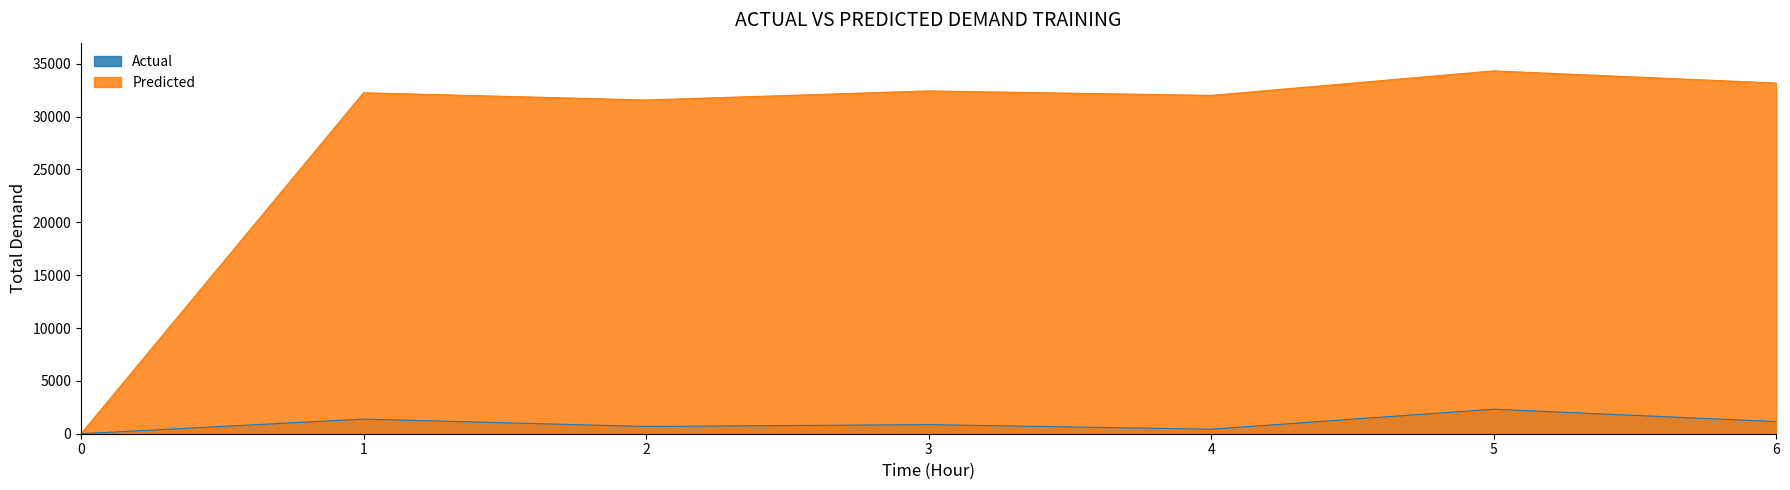

Where does the Actual series first go above 861?

1